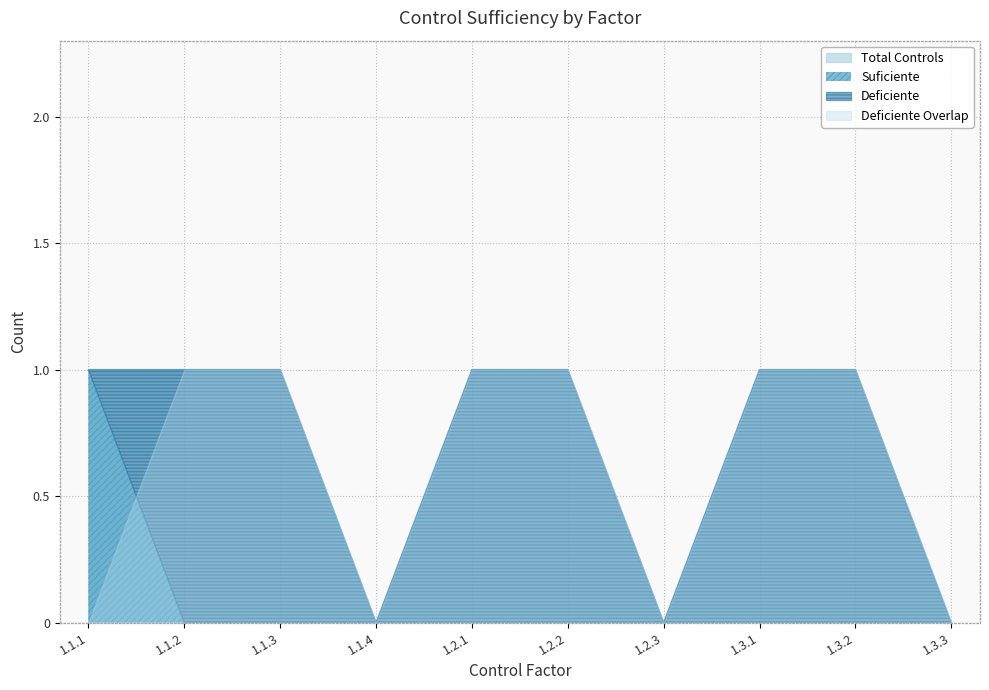

At which category is the sum across all series the highest?

1.1.1